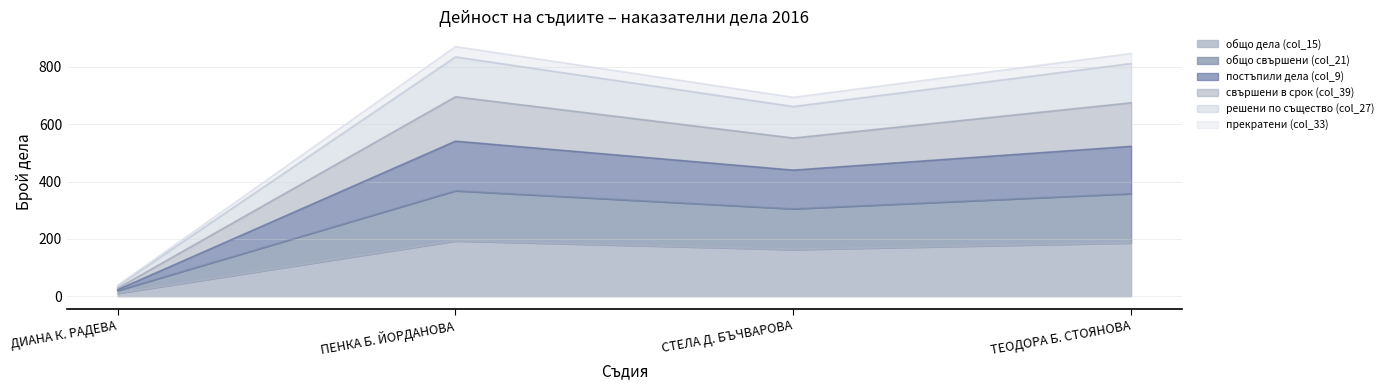

How many data points does each series have?

4